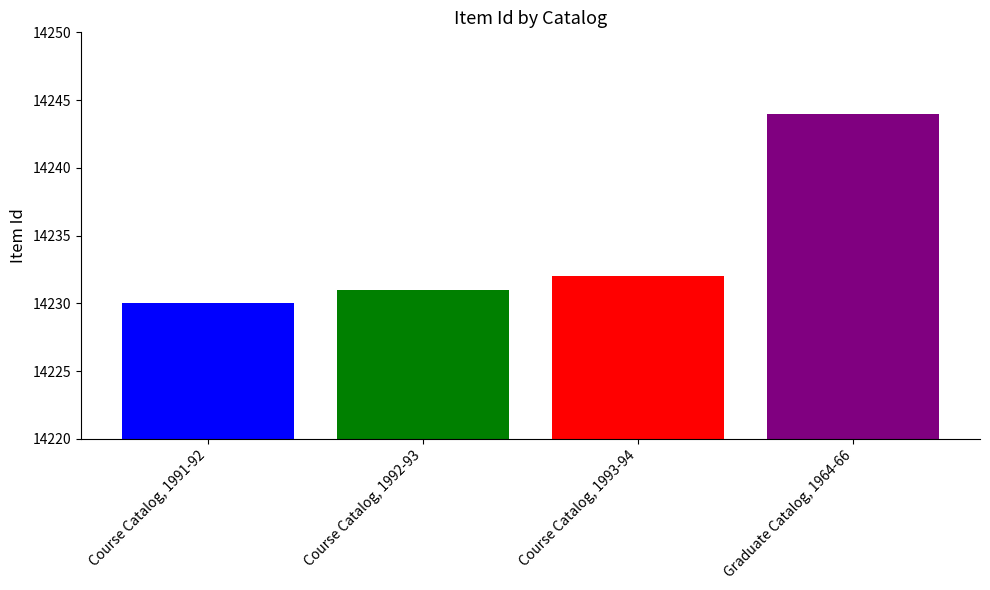

What is the smallest value displayed?

14230